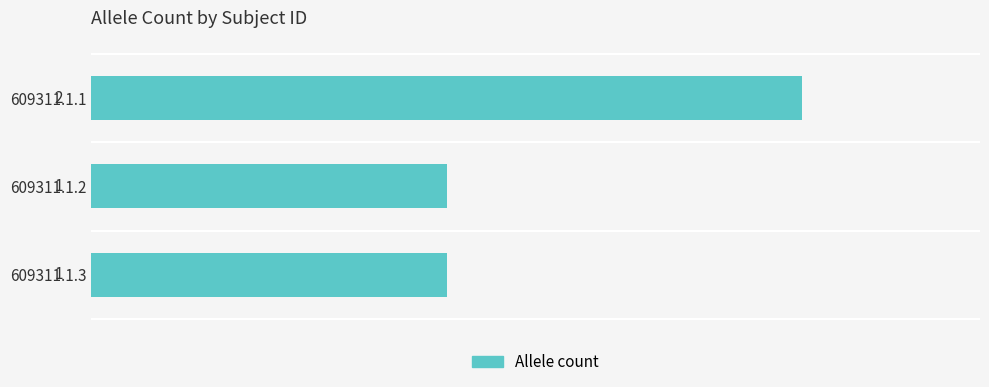

Between 609311.1.3 and 609311.1.1, which is larger?

609311.1.1